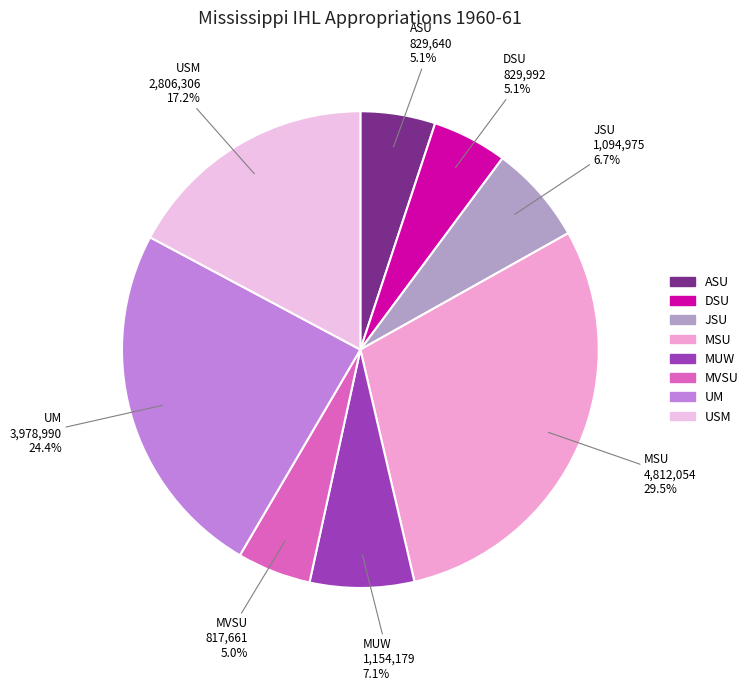

What percentage is the ASU slice, to the nearest percent?

5%